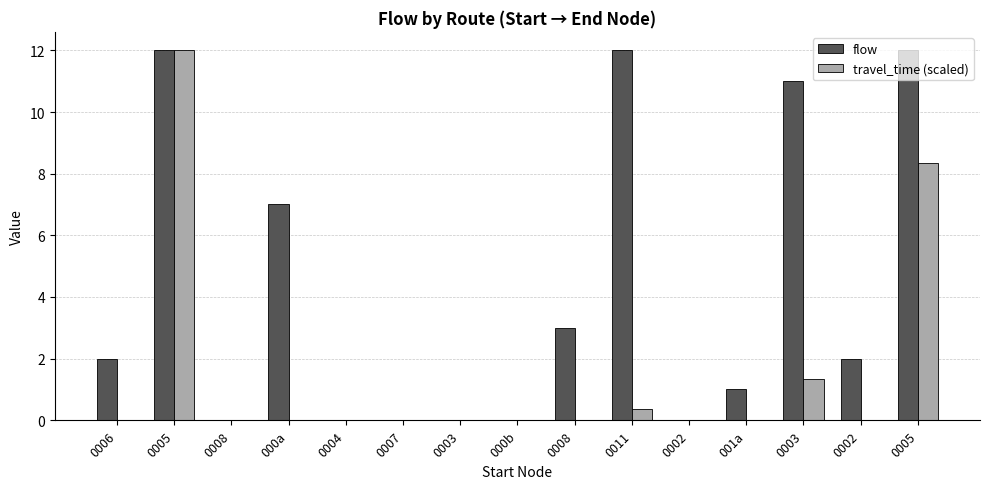

What are all the series names shown in the legend?

flow, travel_time (scaled)